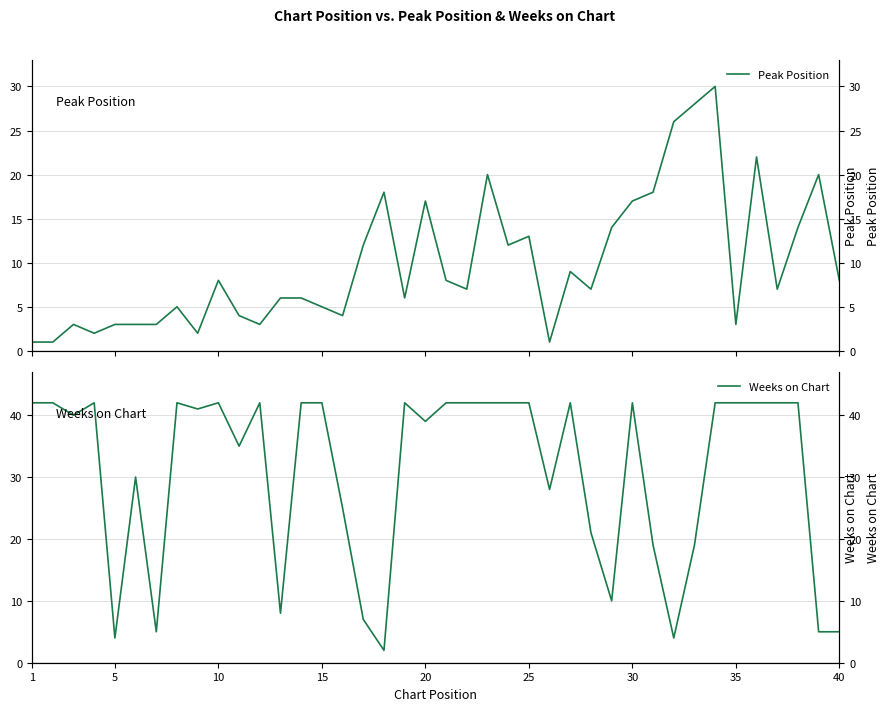

After their last crossing, which series has the higher values: Peak Position or Weeks on Chart?

Peak Position